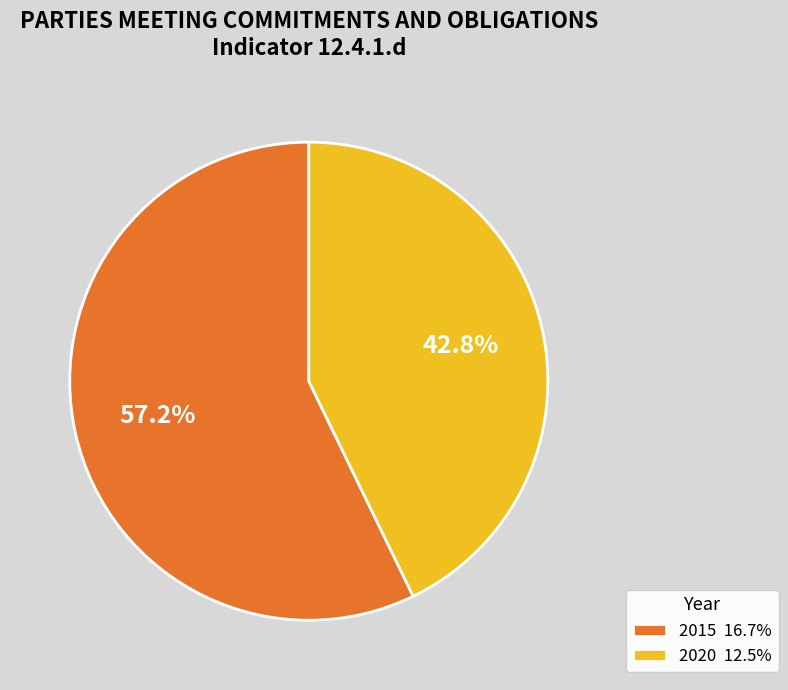

Between 2015 16.7% and 2020 12.5%, which is larger?

2015 16.7%